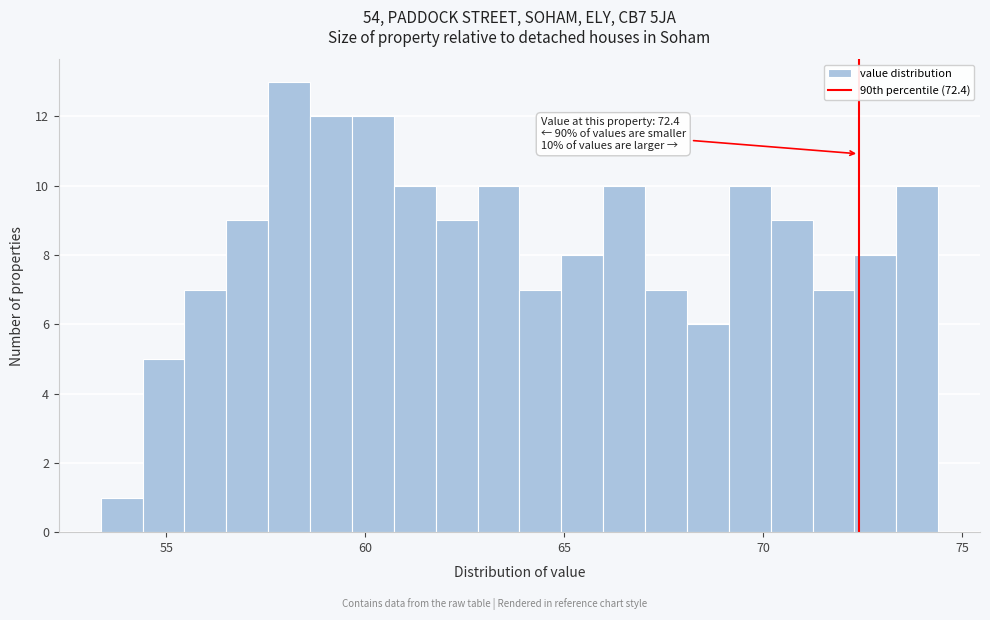

Around what value on the x-axis is the tallest bar? Give the approximate position of its centre, as read against the axis.

58.0